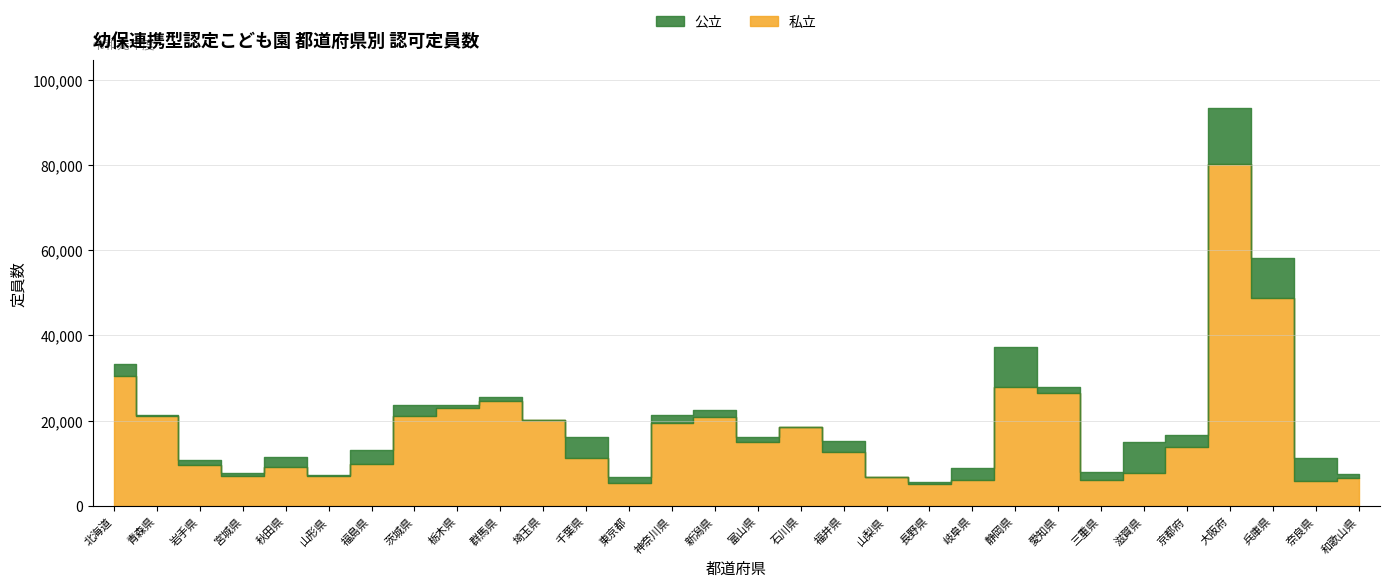

What position from the left is 群馬県?

10